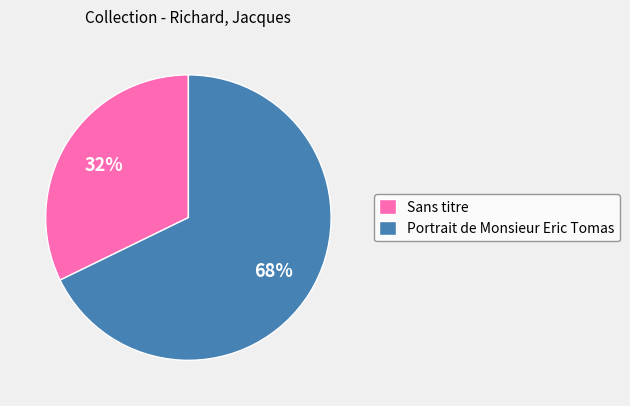

To the nearest percent, what is the combined percentage of Sans titre and Portrait de Monsieur Eric Tomas?

100%